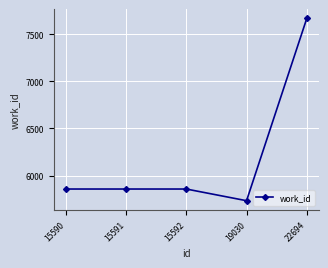

What is the smallest value displayed?

5733